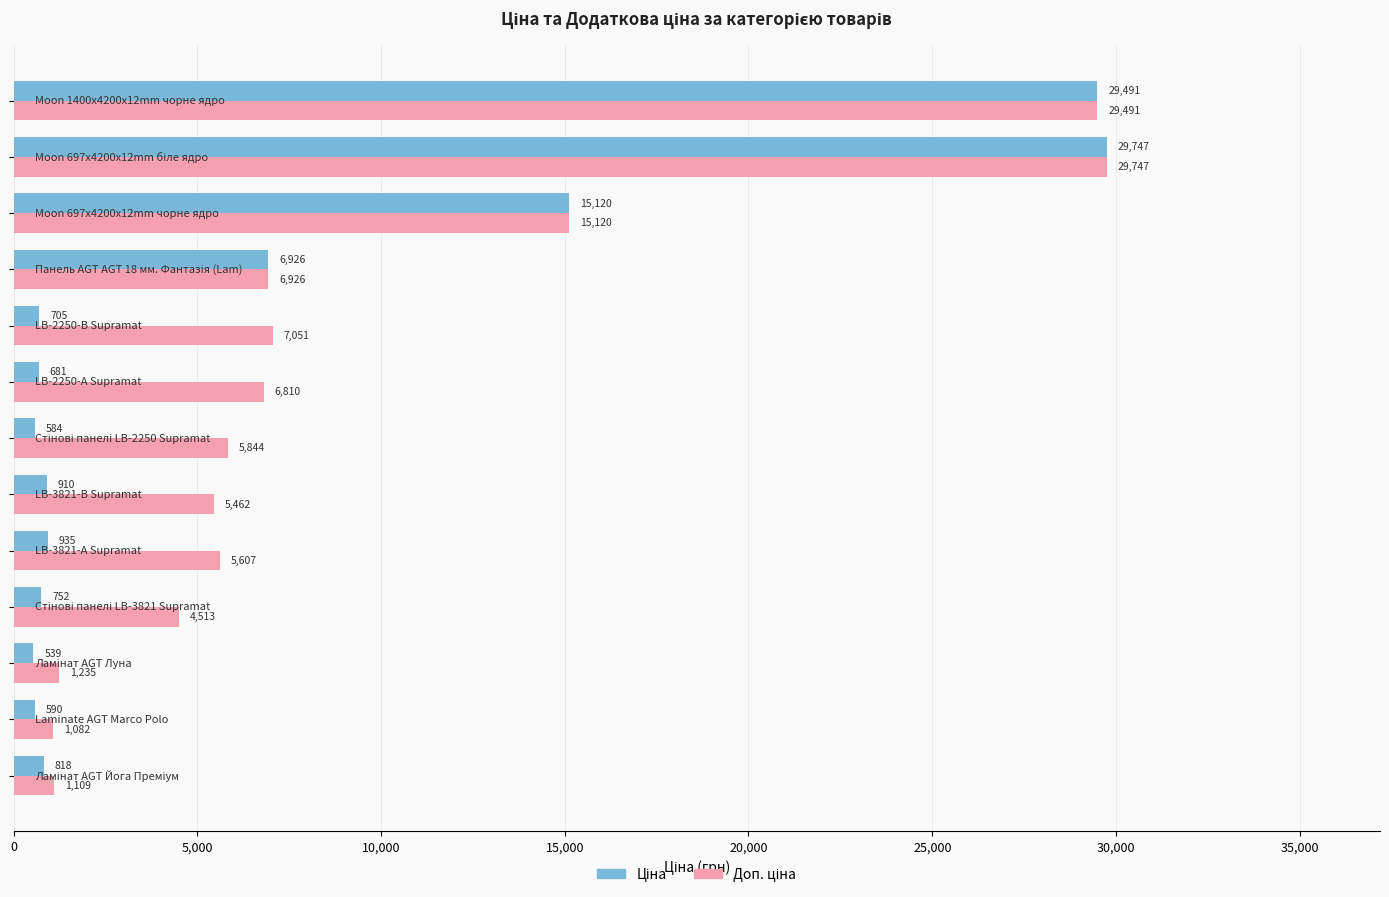

Count the number of categories in the chart.

13